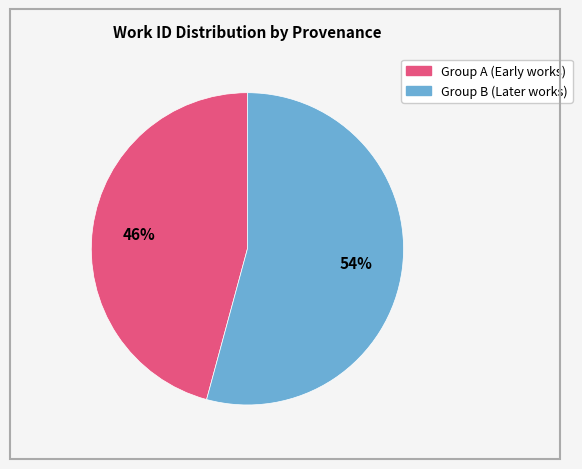

To the nearest percent, what is the average slice percentage?

50%